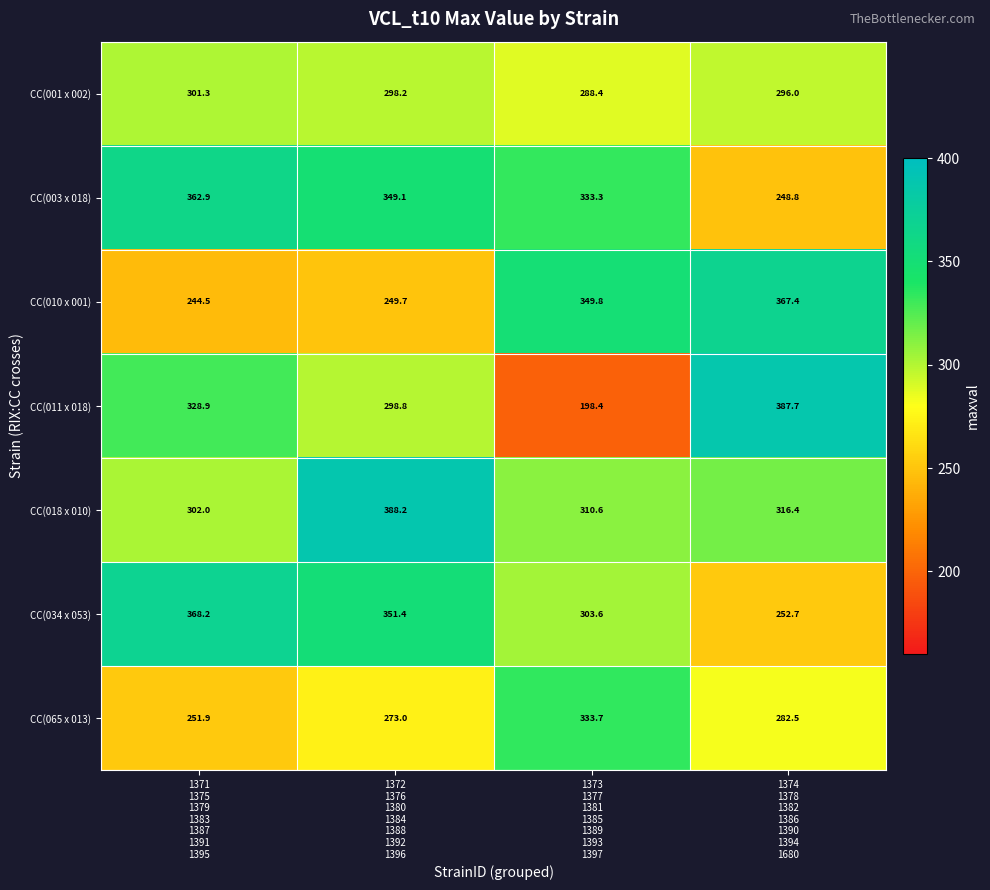

At which category is the sum across all series the highest?

1372
1376
1380
1384
1388
1392
1396